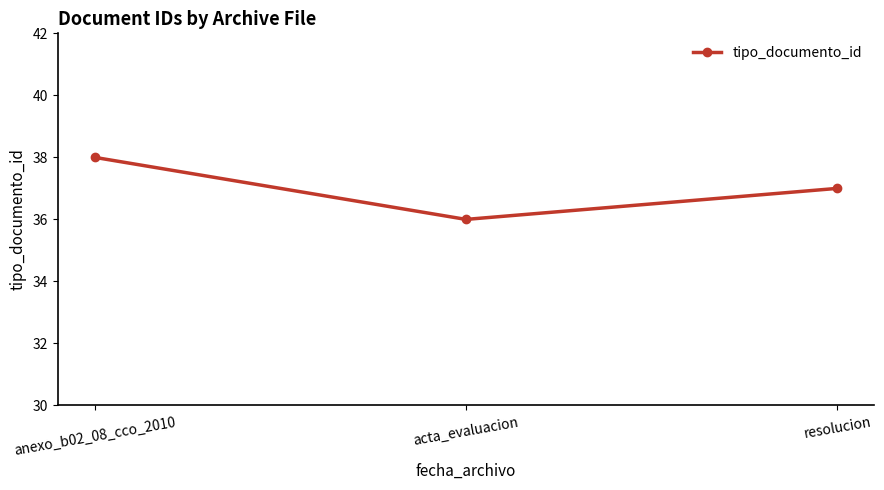

What is the greatest value displayed?

38